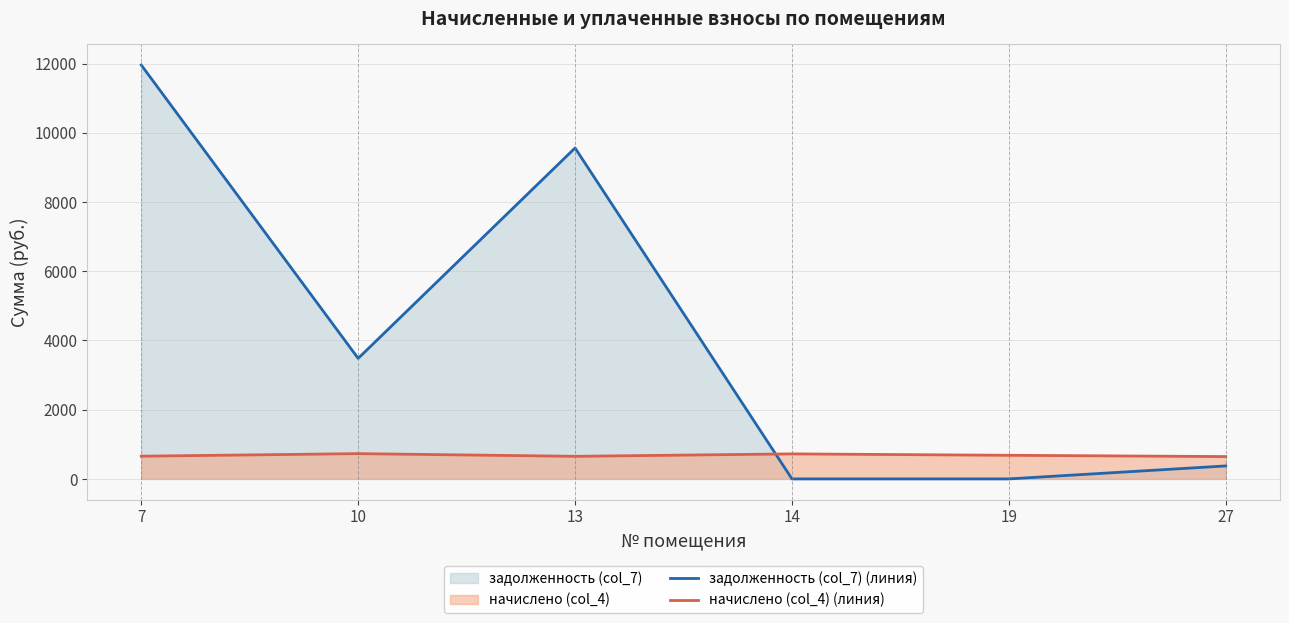

How many data points in задолженность (col_7) (линия) are above 3481?

3